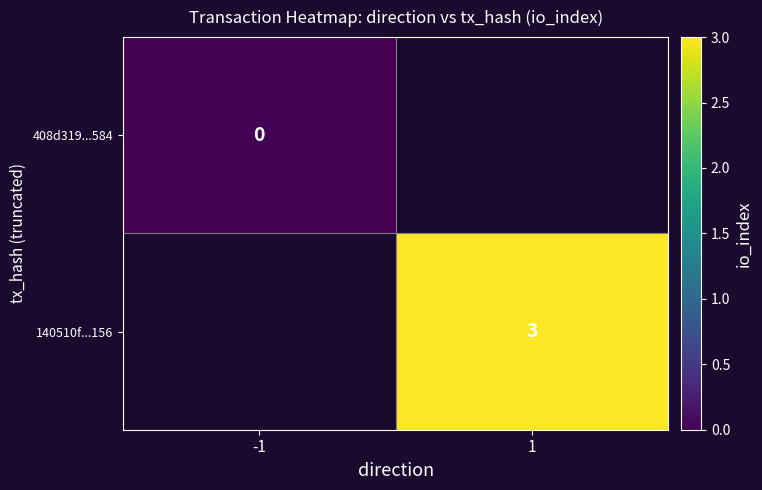

The value of 140510f...156 at 1 is 3. True or false?

True